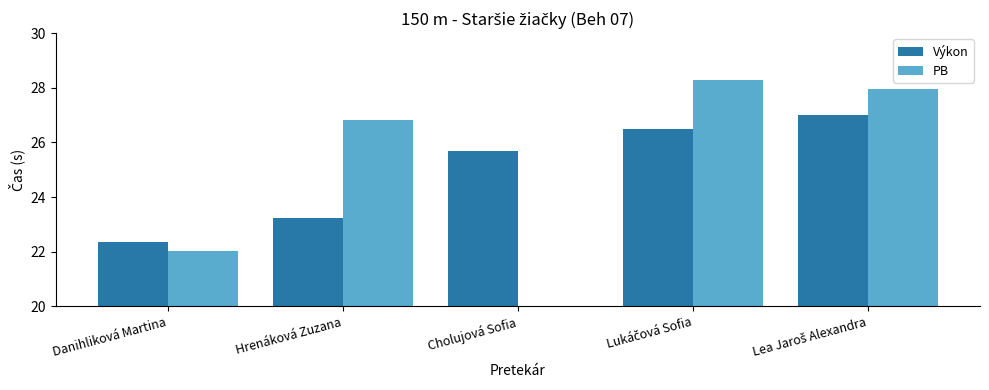

Between Danihliková Martina and Lea Jaroš Alexandra, which series saw the biggest shift?

PB